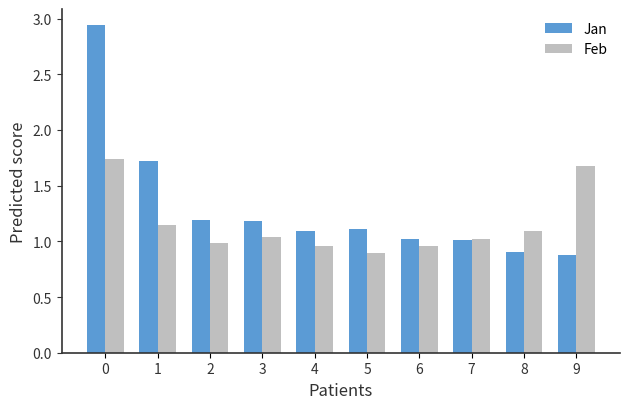

How many series are shown in this chart?

2